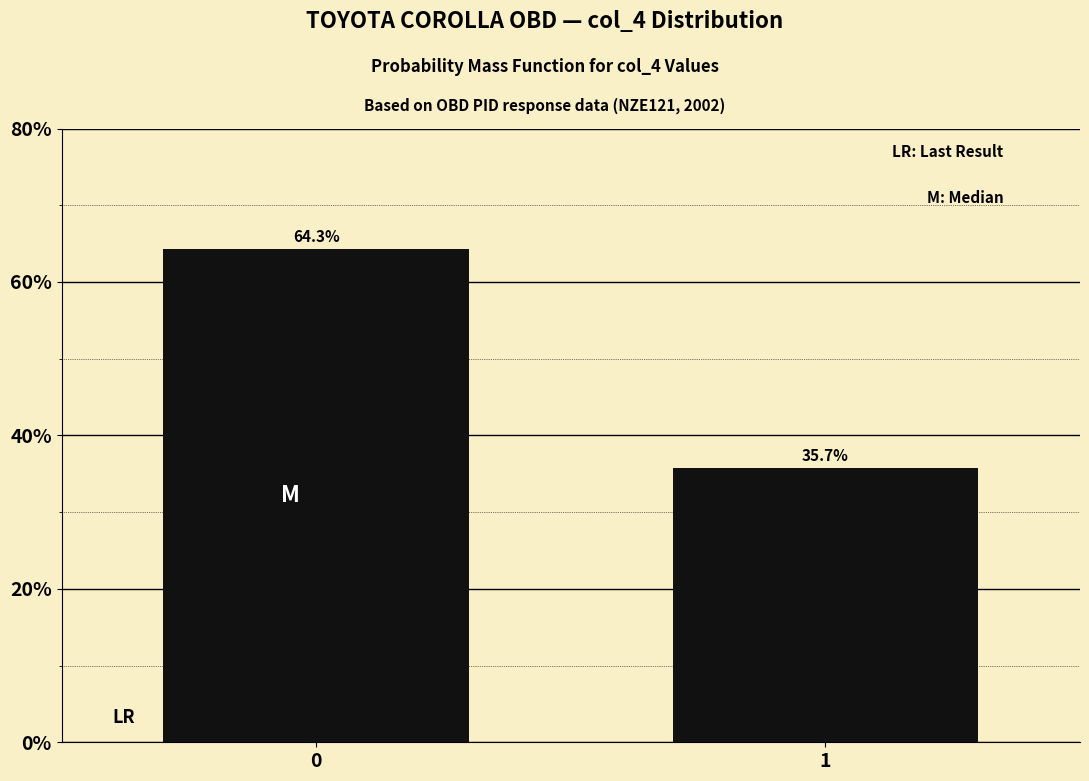

Reading left to right, list all the values displayed in this chart.

0=64.3	1=35.7